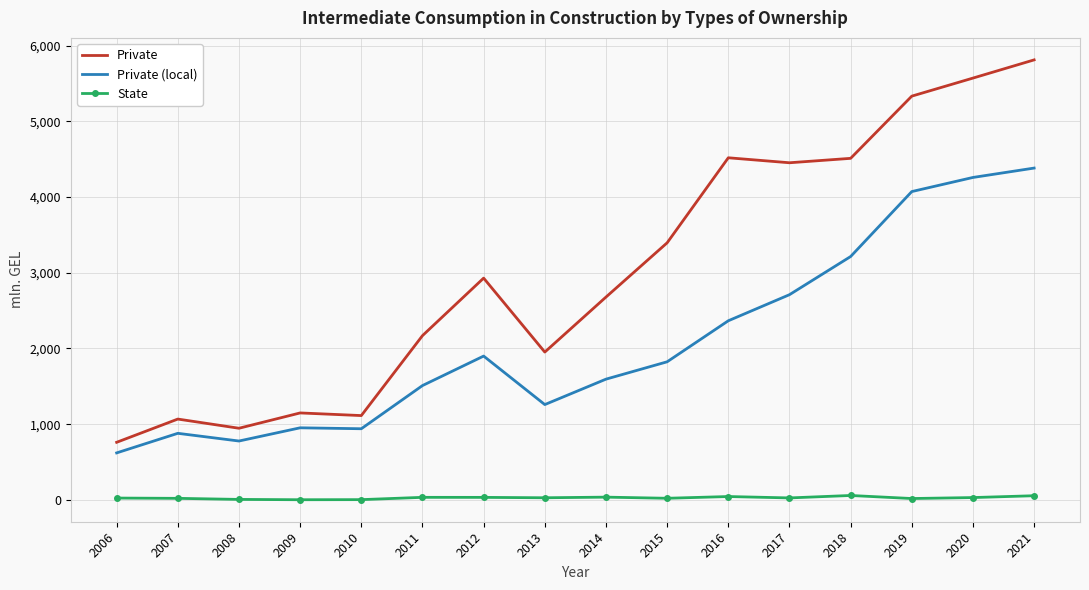

What is the difference between the maximum and minimum values in the Private (local) series?

3761.4